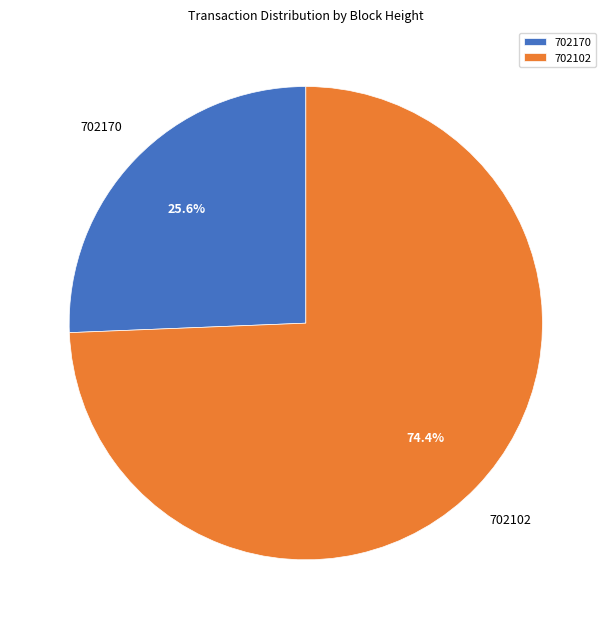

Approximately how many times larger is the value at 702170 compared to 702102?

0.3